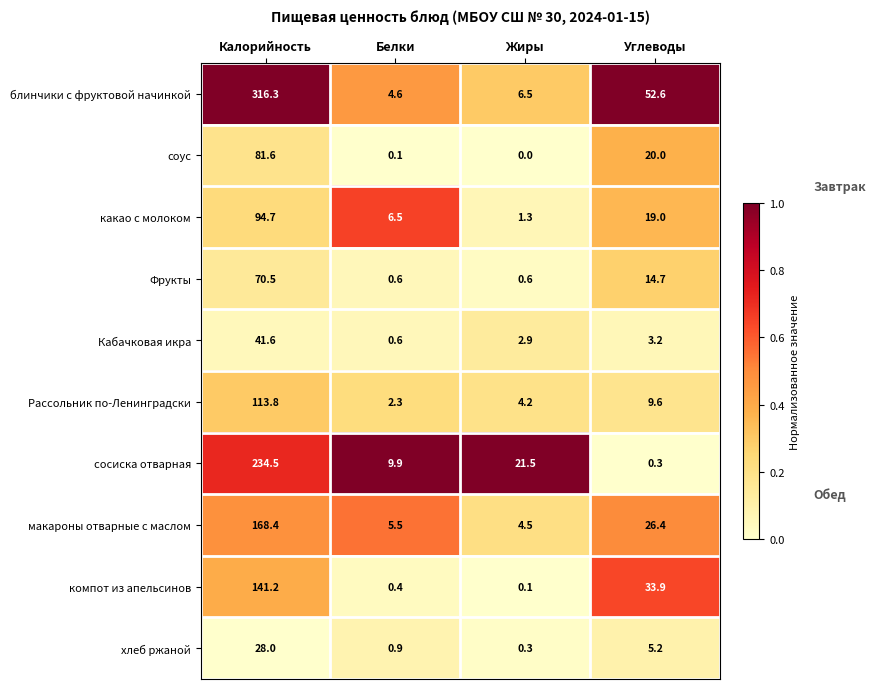

Where does the Фрукты series first go above 14?

Калорийность